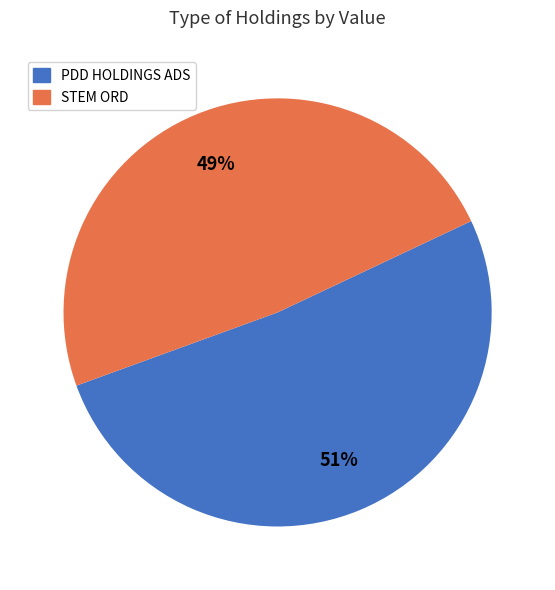

Rank the categories by value from lowest to highest.

STEM ORD, PDD HOLDINGS ADS